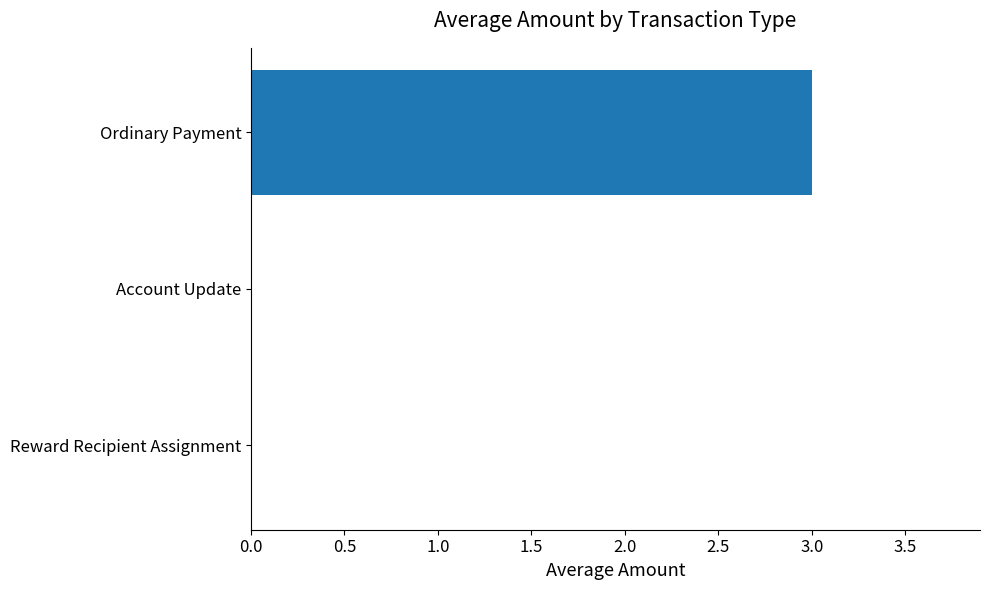

Reading bottom to top, extract all data points from this chart.

Reward Recipient Assignment=0	Account Update=0	Ordinary Payment=3